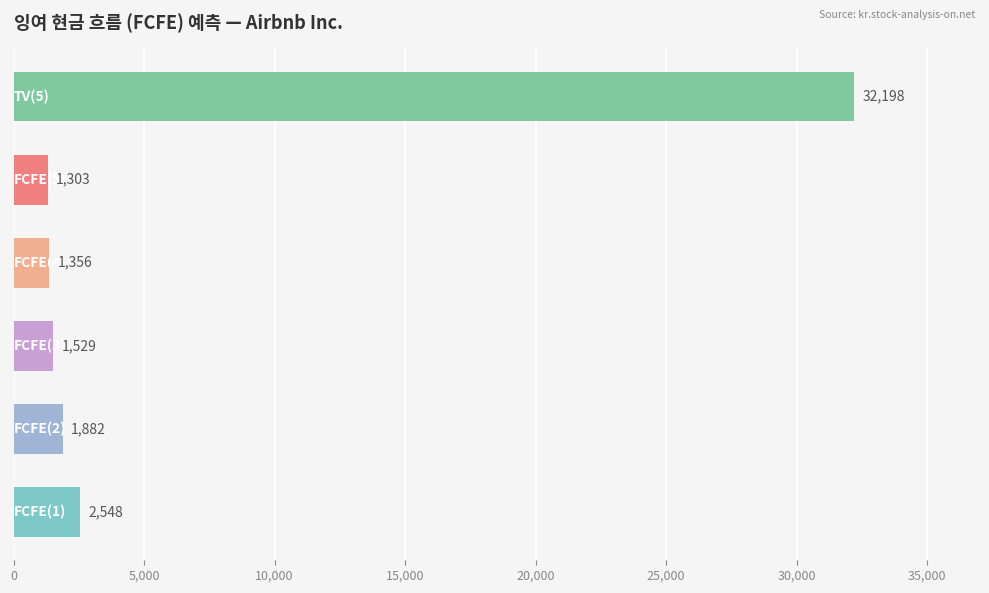

What is the difference between the maximum and minimum values?

30895